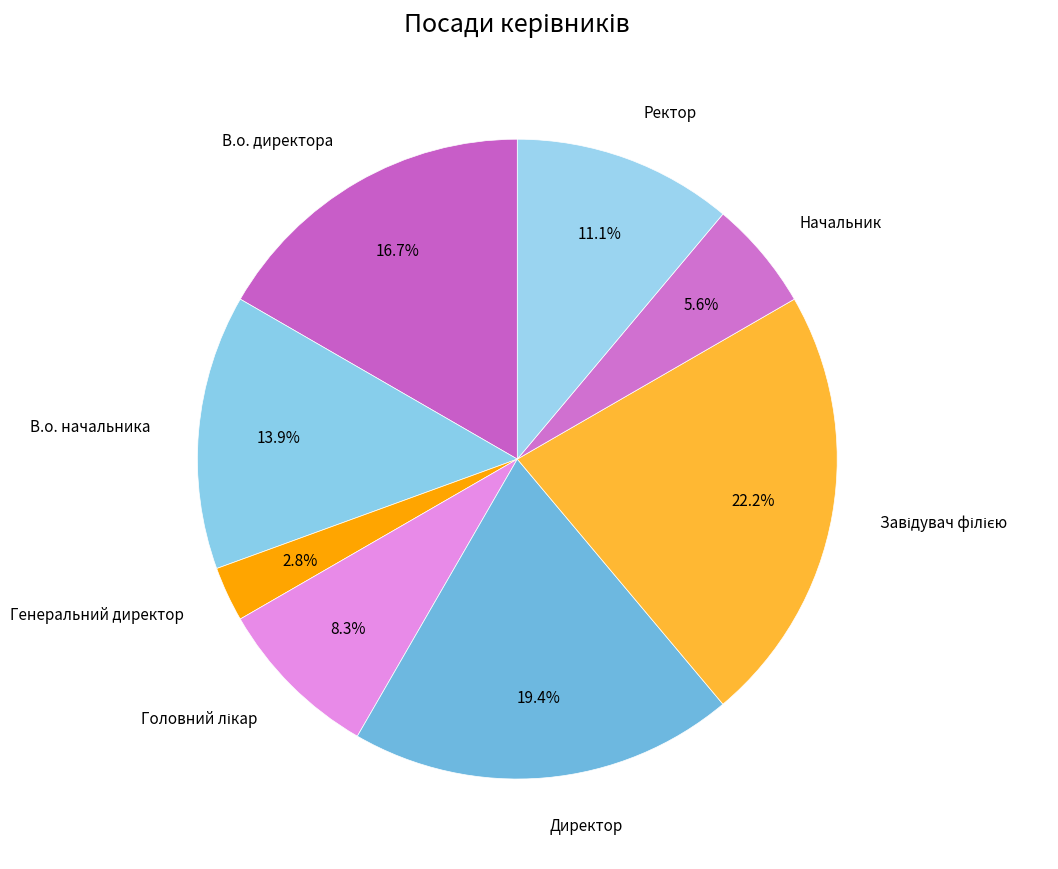

How many segments does this pie chart have?

8